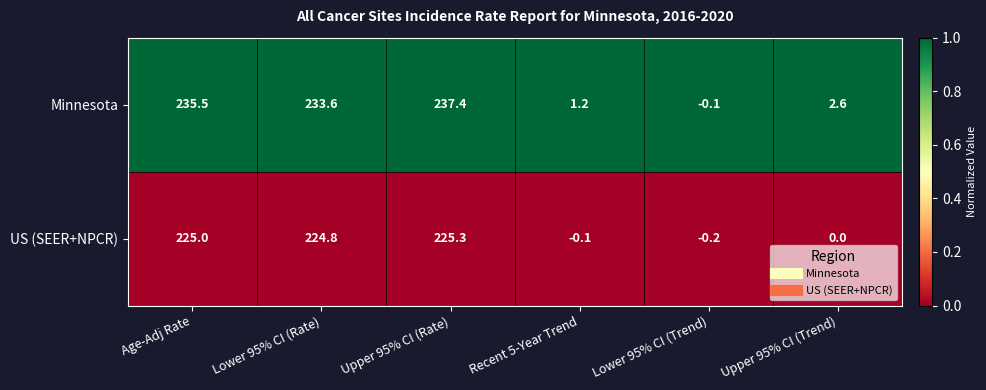

True or false: US (SEER+NPCR) has a value of 225.0 at Age-Adj Rate.

True